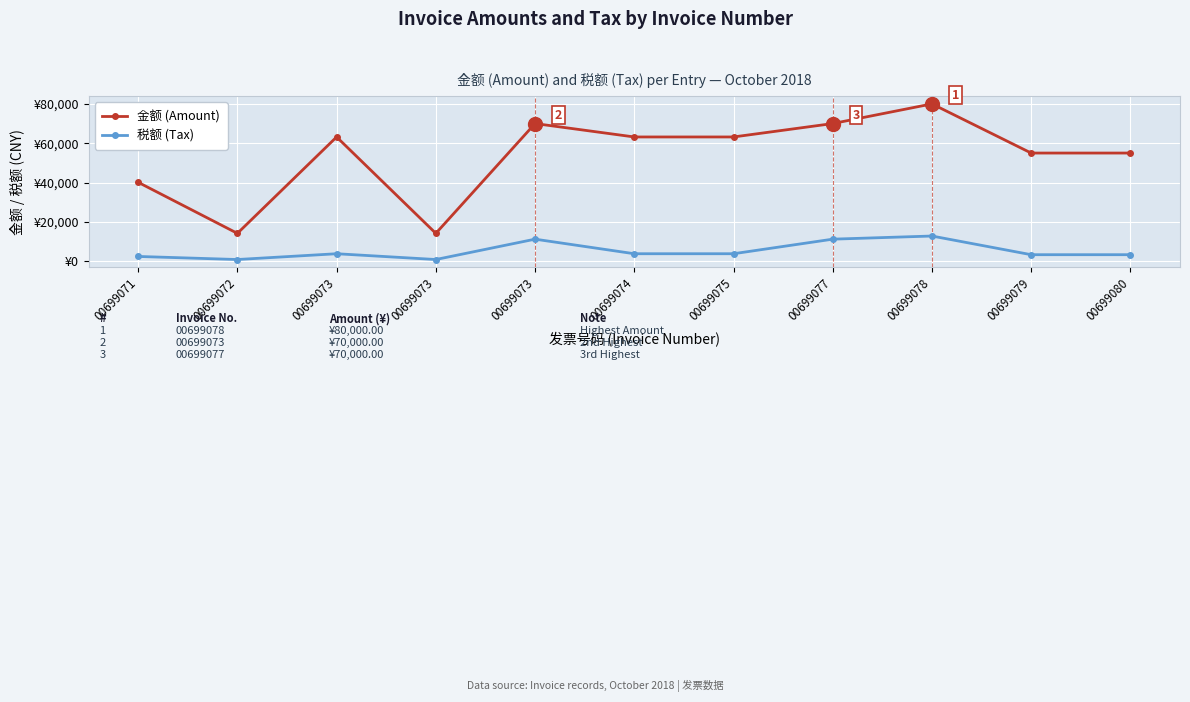

What are all the series names shown in the legend?

金额 (Amount), 税额 (Tax)